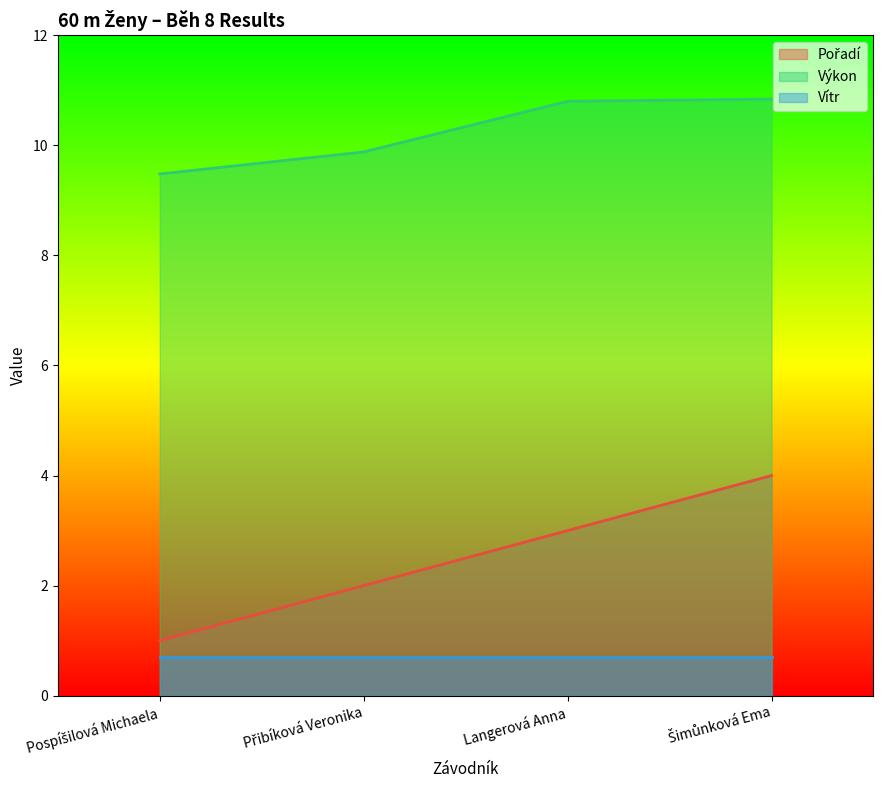

Which series has the largest total across all categories?

Výkon